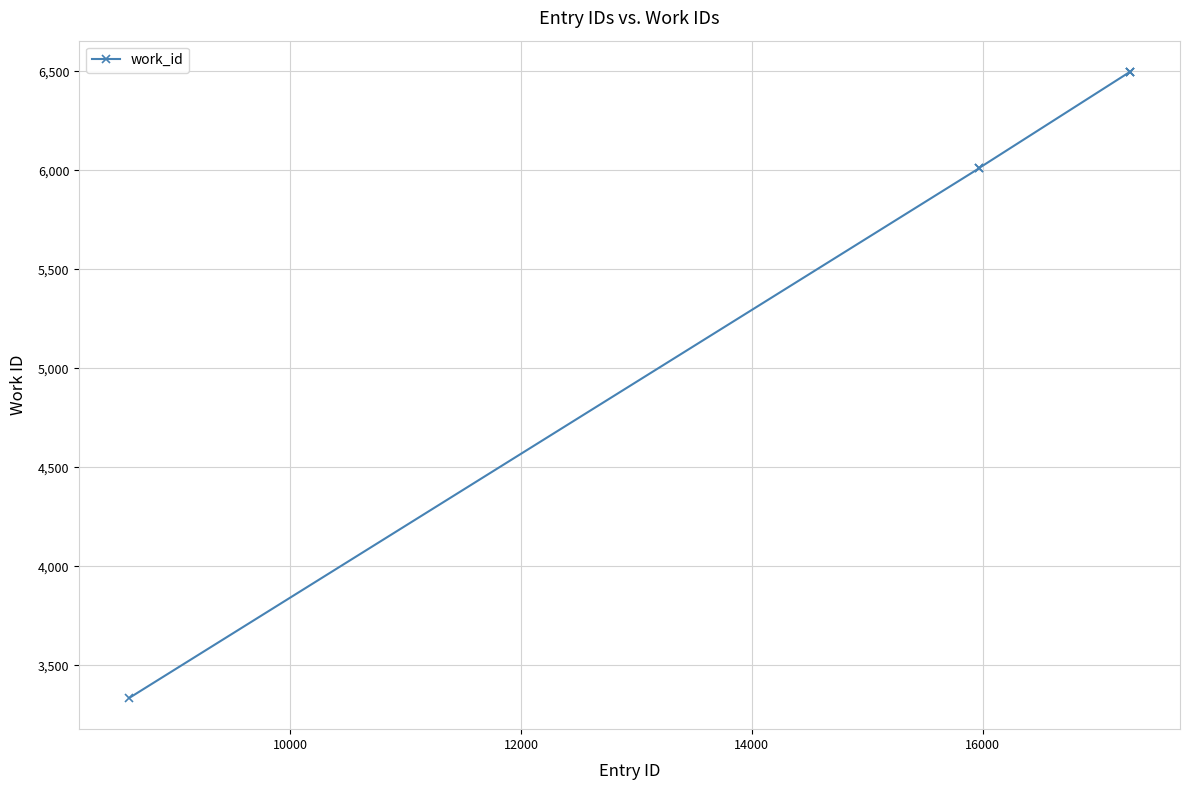

What is the greatest value displayed?

6496